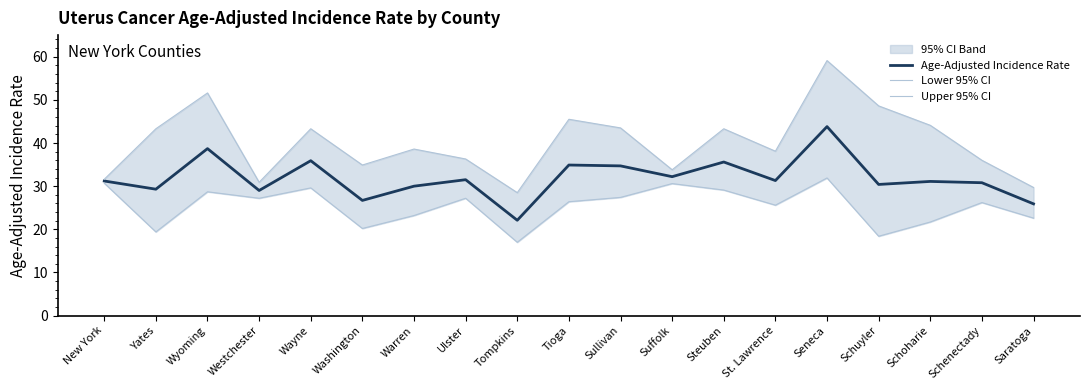

Does the chart display data point markers on the line(s)?

No